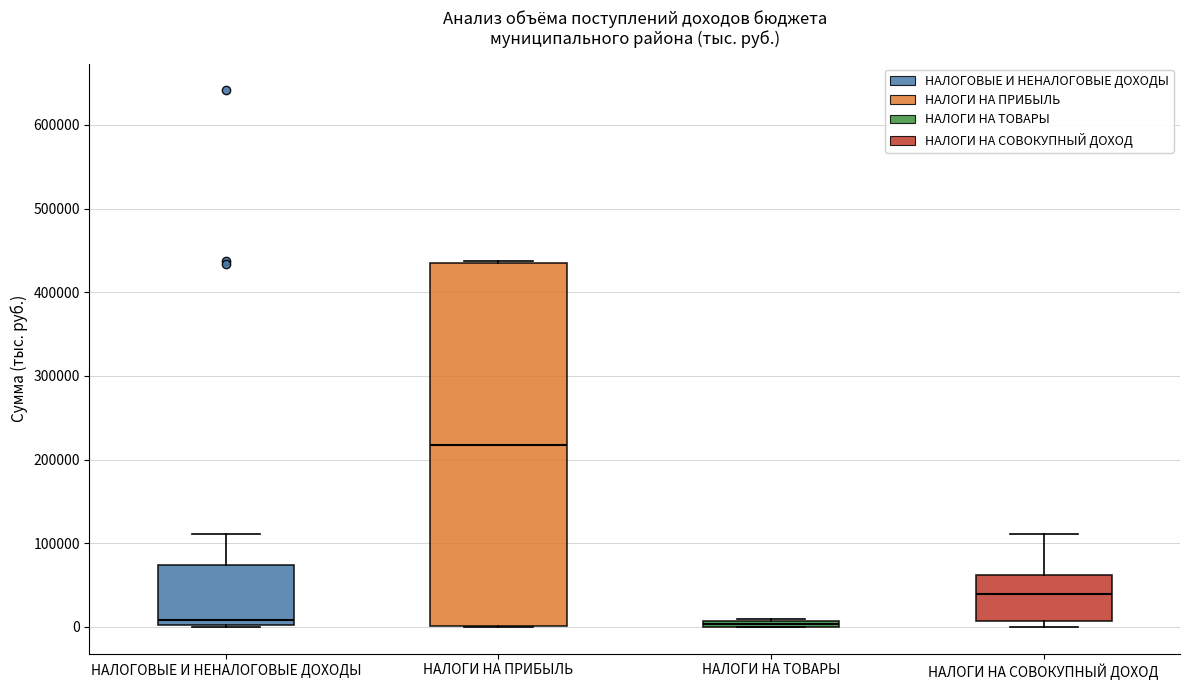

Where does the upper whisker of the box for НАЛОГИ НА СОВОКУПНЫЙ ДОХОД end on the y-axis? The values are not printed on the chart, so give them approximately, as read against the axis.

110000